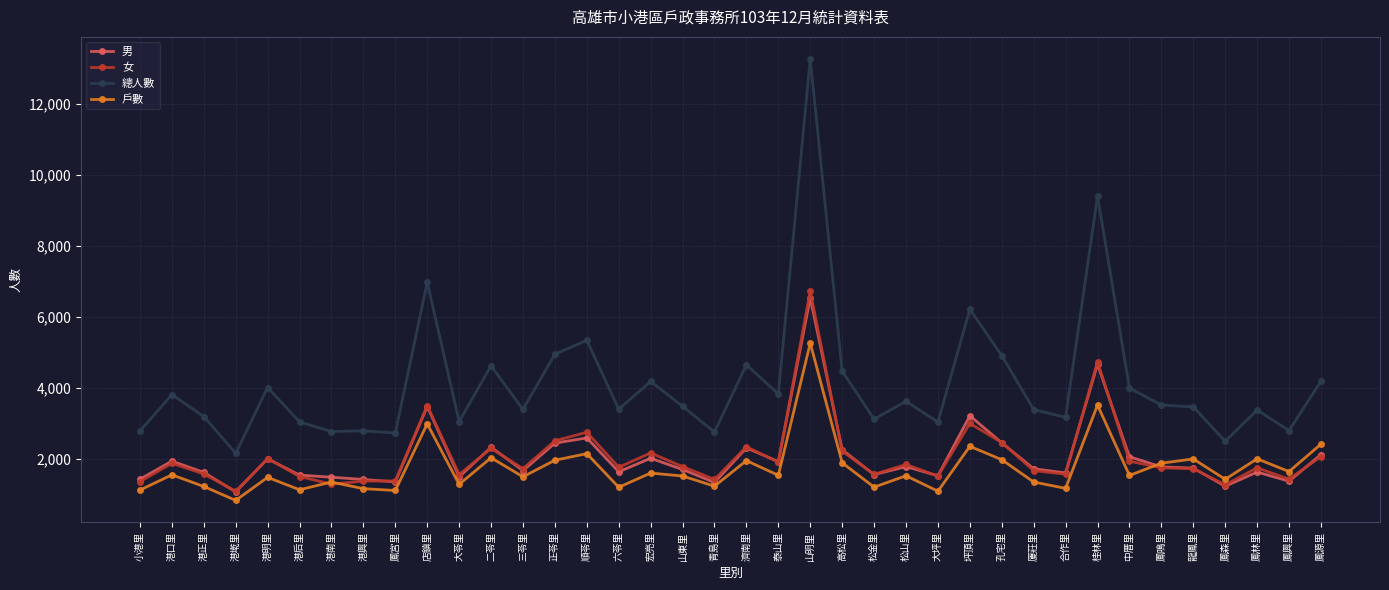

What is the highest value of the 男 series?

6528